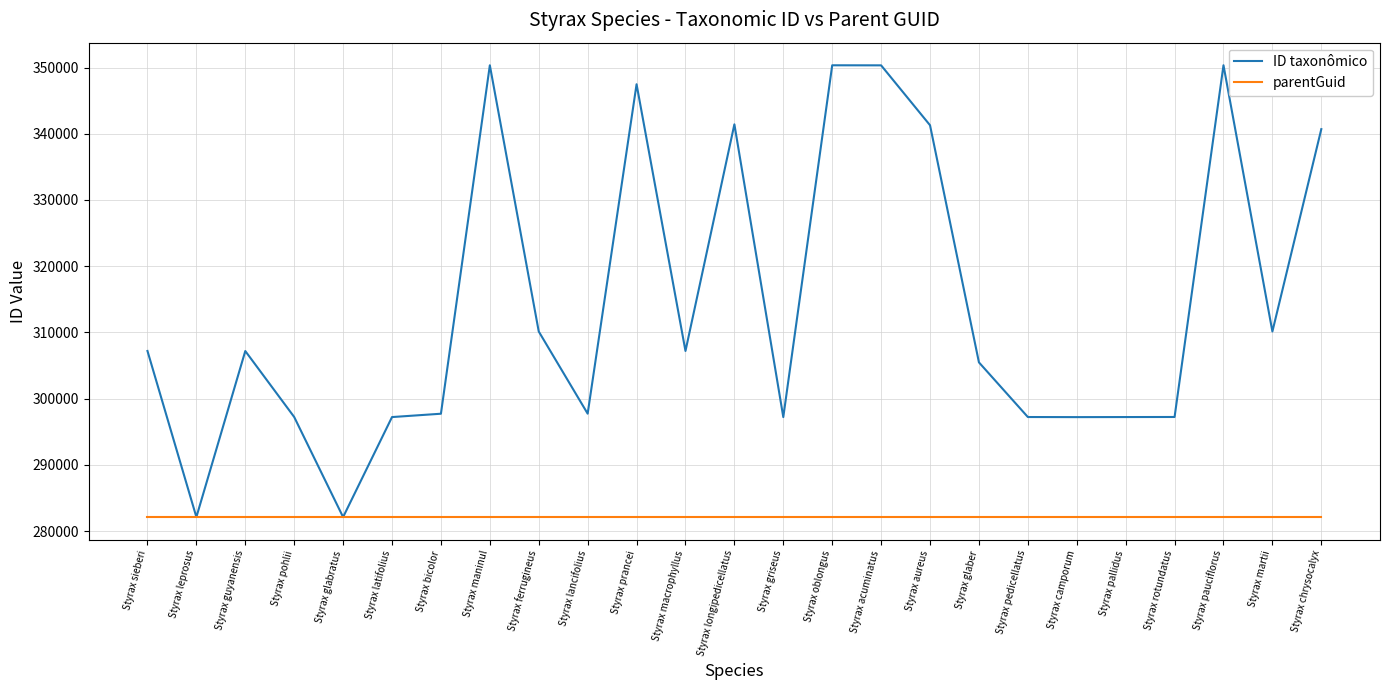

Which series has the largest range (max minus min)?

ID taxonômico